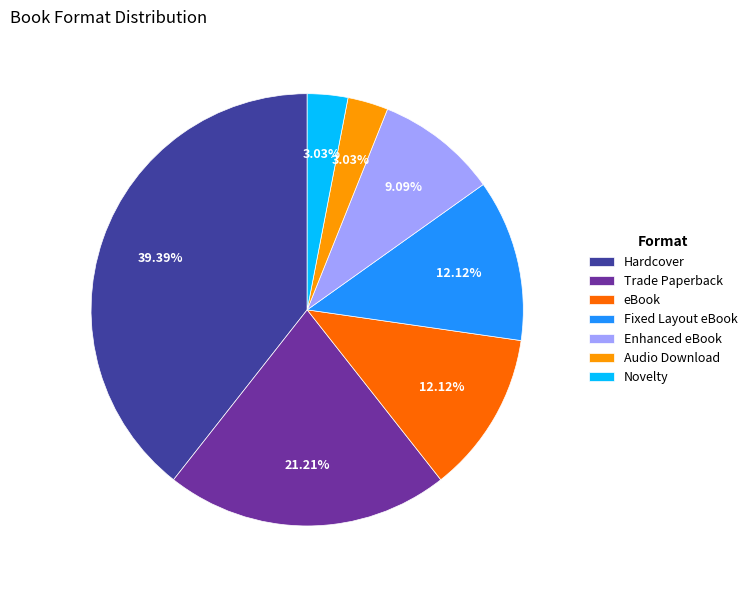

How many segments does this pie chart have?

7